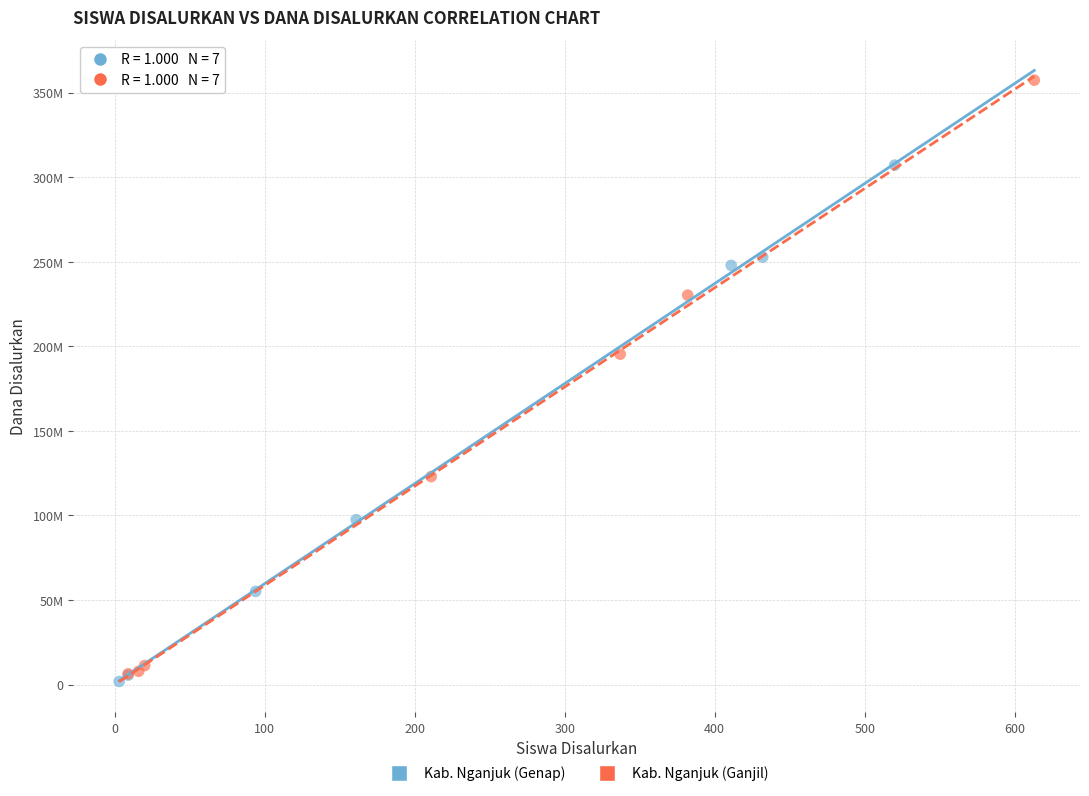

What are all the series names shown in the legend?

Kab. Nganjuk (Genap), Kab. Nganjuk (Ganjil)